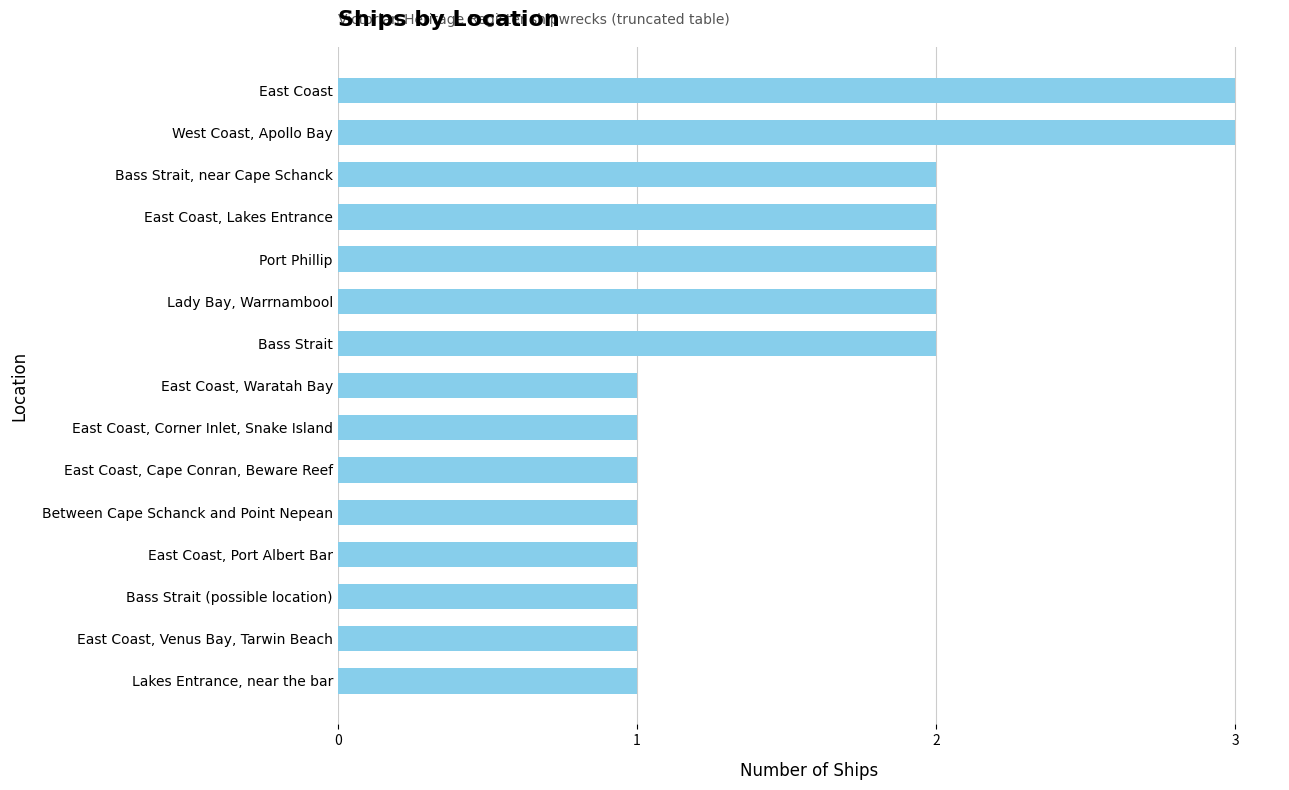

Reading top to bottom, what are all the values shown in this chart?

East Coast=3	West Coast, Apollo Bay=3	Bass Strait, near Cape Schanck=2	East Coast, Lakes Entrance=2	Port Phillip=2	Lady Bay, Warrnambool=2	Bass Strait=2	East Coast, Waratah Bay=1	East Coast, Corner Inlet, Snake Island=1	East Coast, Cape Conran, Beware Reef=1	Between Cape Schanck and Point Nepean=1	East Coast, Port Albert Bar=1	Bass Strait (possible location)=1	East Coast, Venus Bay, Tarwin Beach=1	Lakes Entrance, near the bar=1